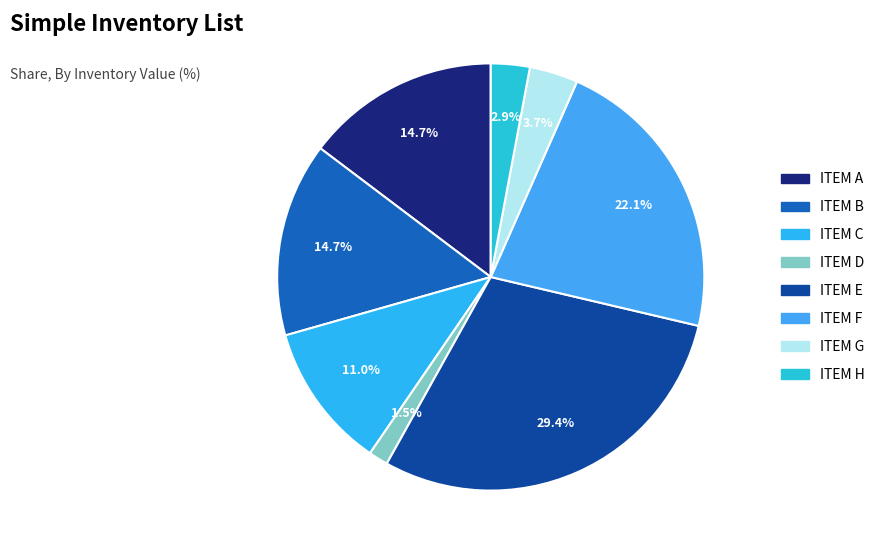

Is the sum of ITEM F and ITEM A greater than half?

No